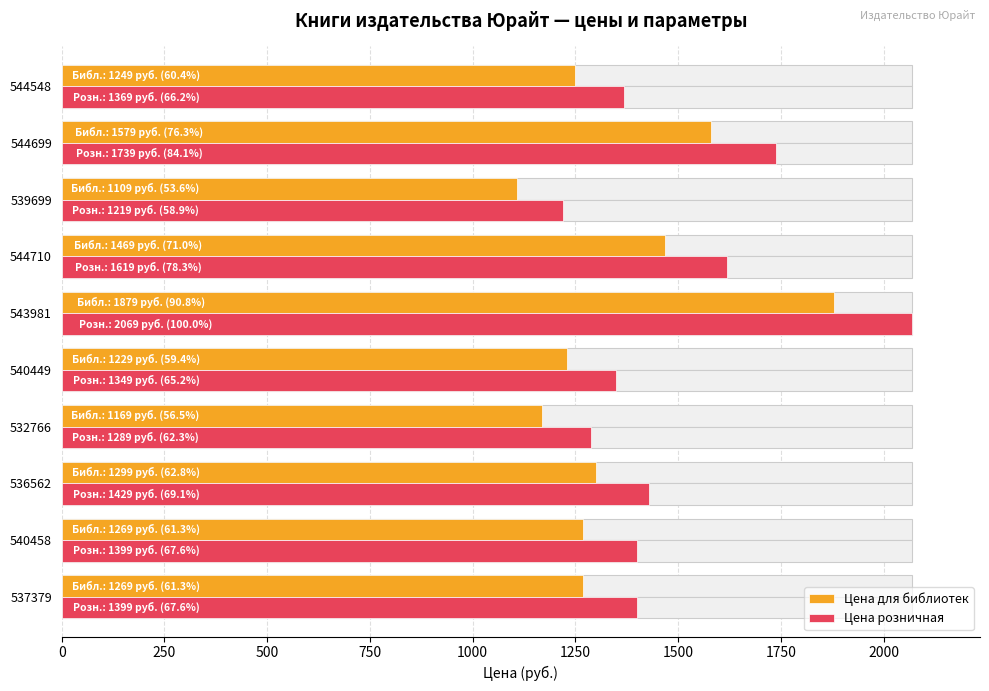

Rank the series by their average value, from lowest to highest.

Цена для библиотек, Цена розничная